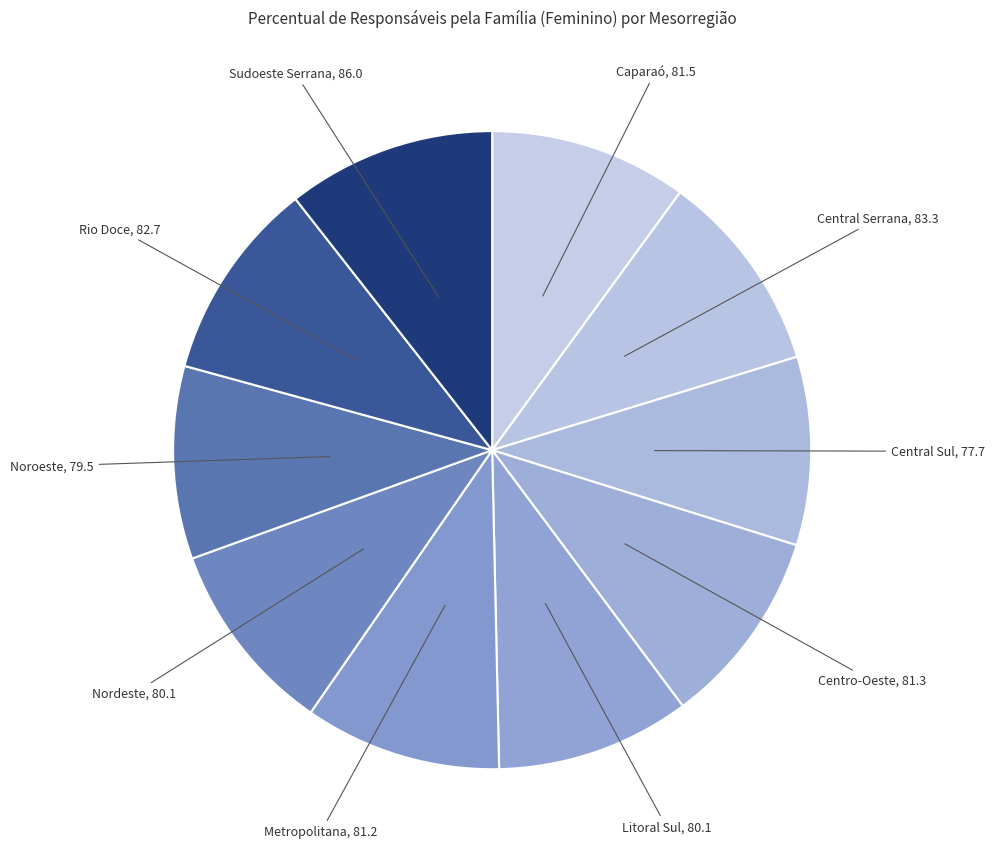

Is the sum of Metropolitana and Sudoeste Serrana greater than half?

No